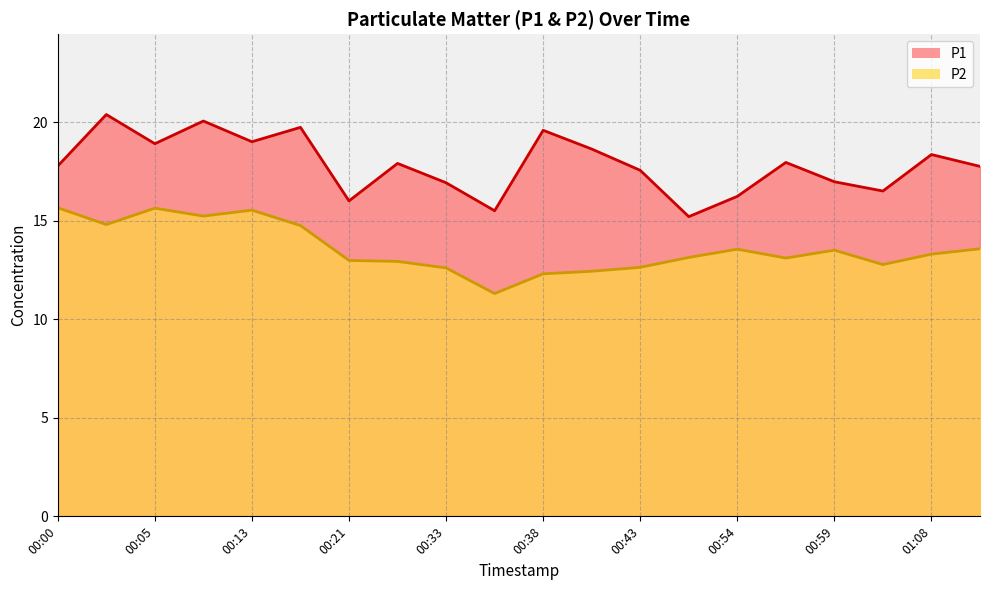

The value of P1 at 00:13 is 19.0. True or false?

True